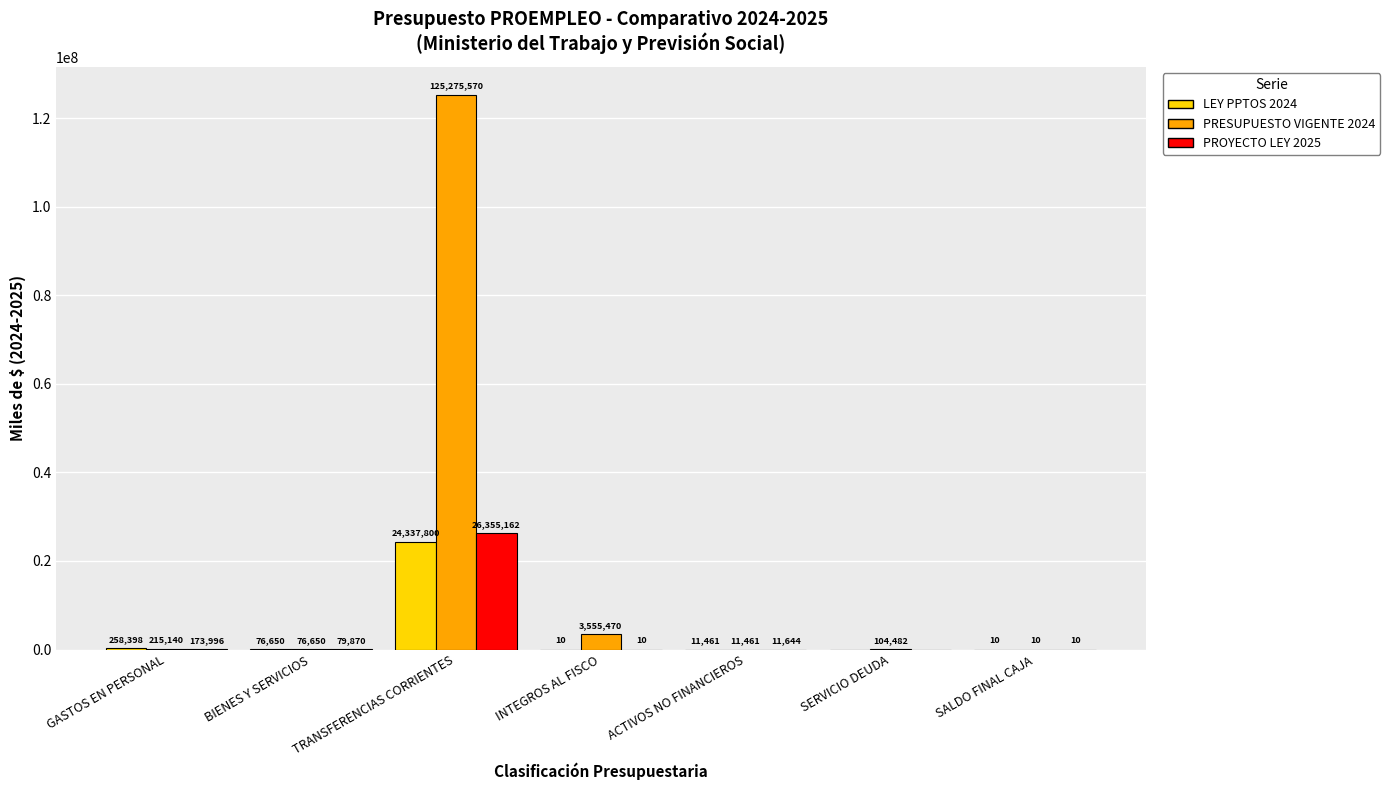

What is the greatest value displayed?

125275570